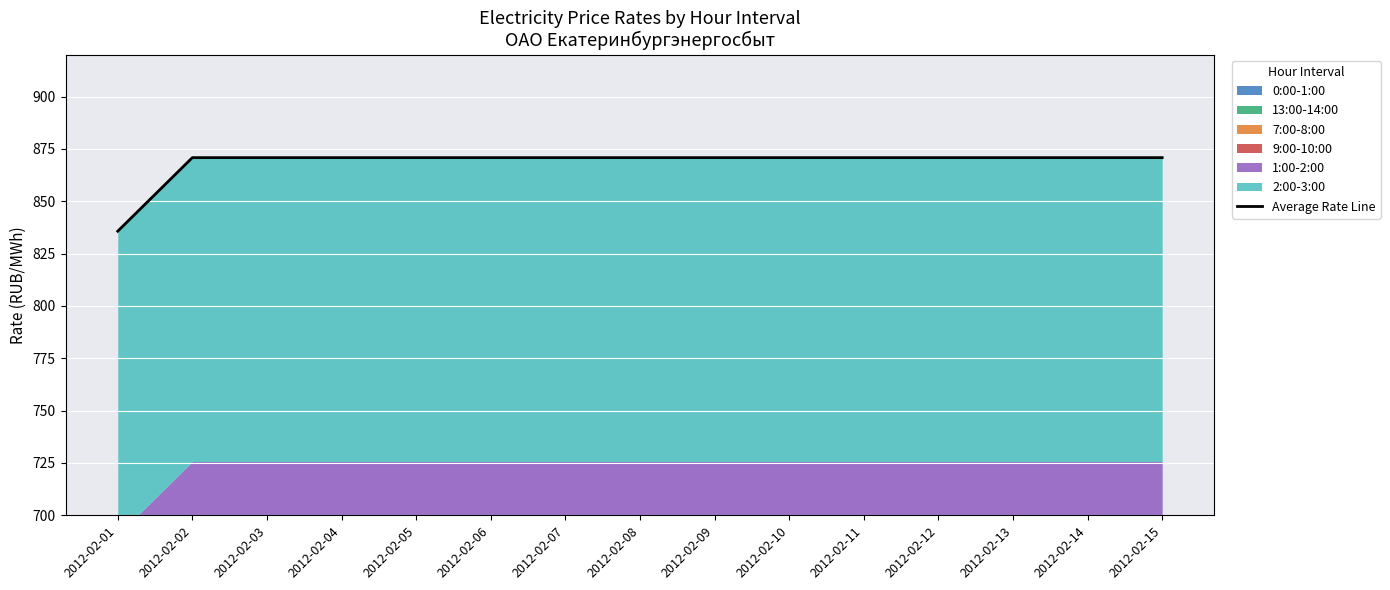

Reading left to right, extract all data points from this chart.

835.7	870.8	870.8	870.8	870.8	870.8	870.8	870.8	870.8	870.8	870.8	870.8	870.8	870.8	870.8